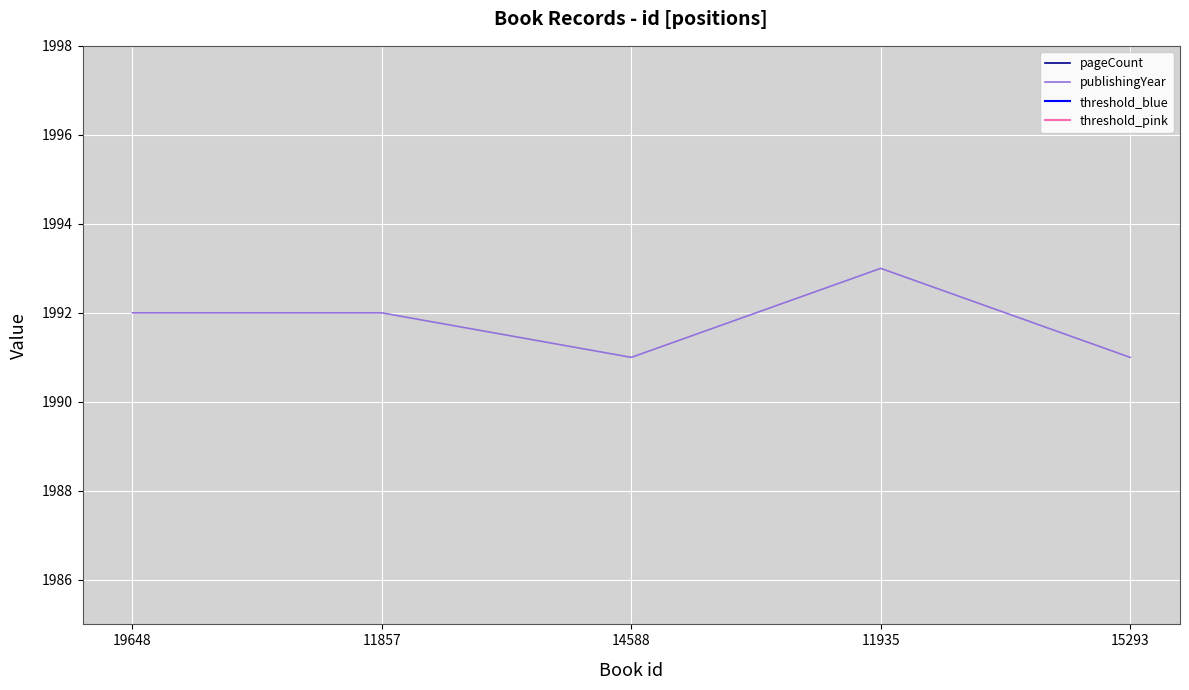

The value of publishingYear at 11857 is 3082. True or false?

False